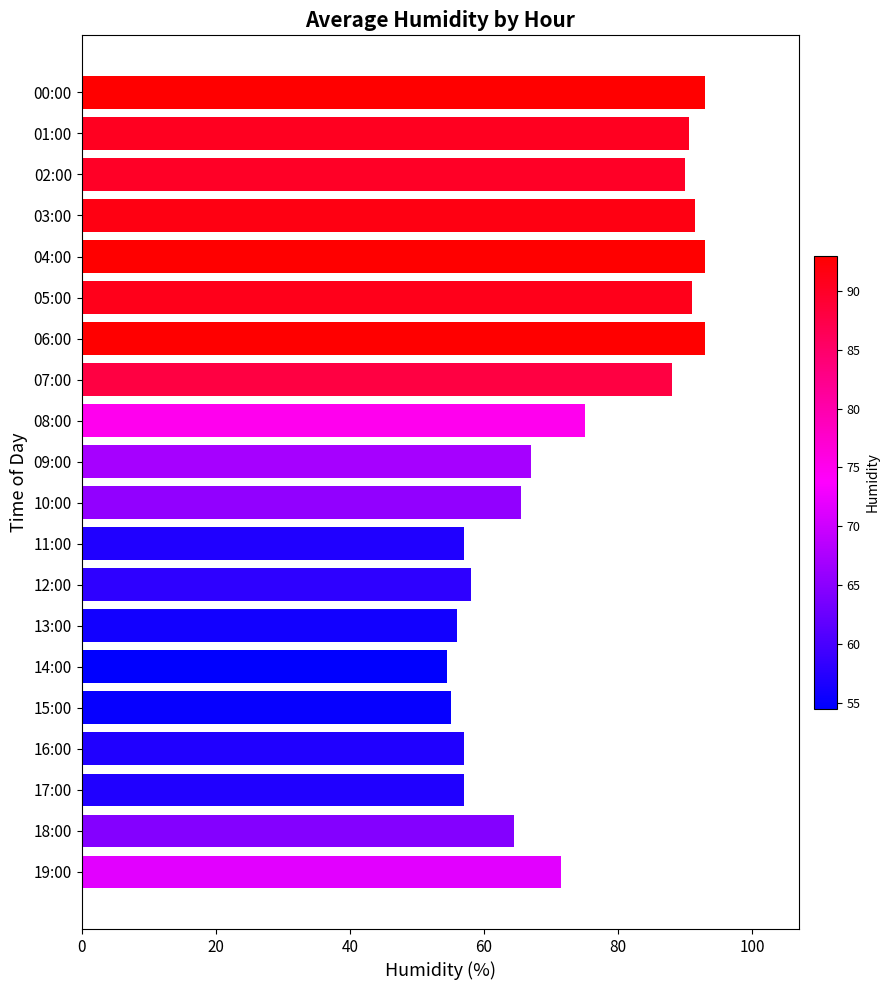

What is the smallest value displayed?

54.5